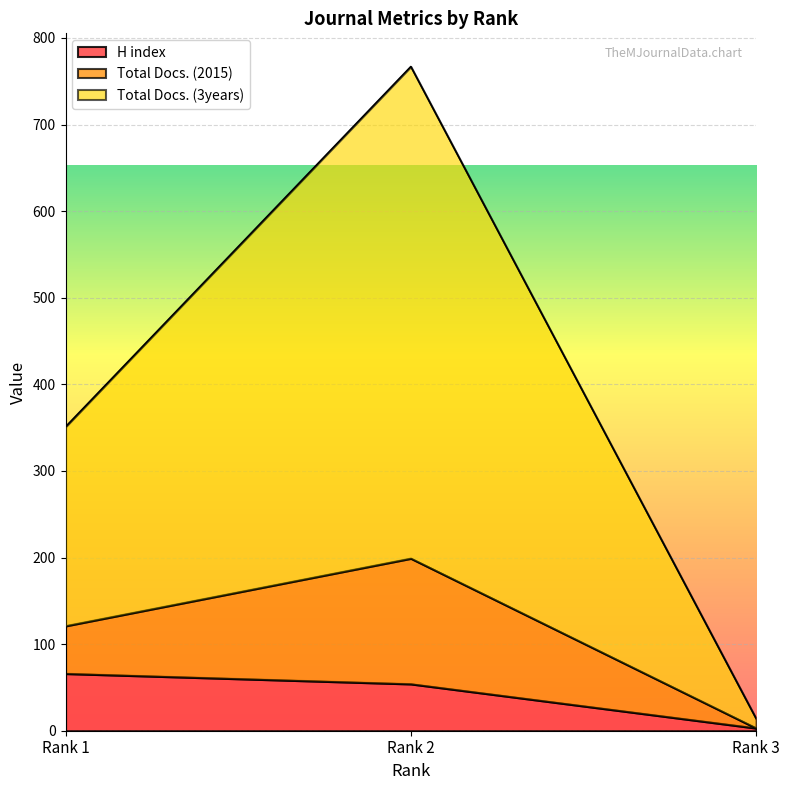

Does the chart display data point markers on the line(s)?

No